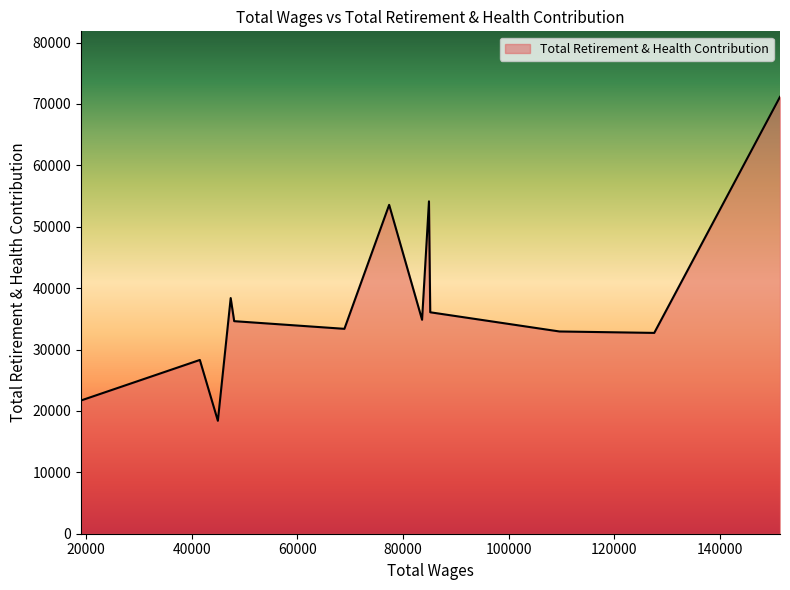

What is the minimum value shown in the chart?

18390